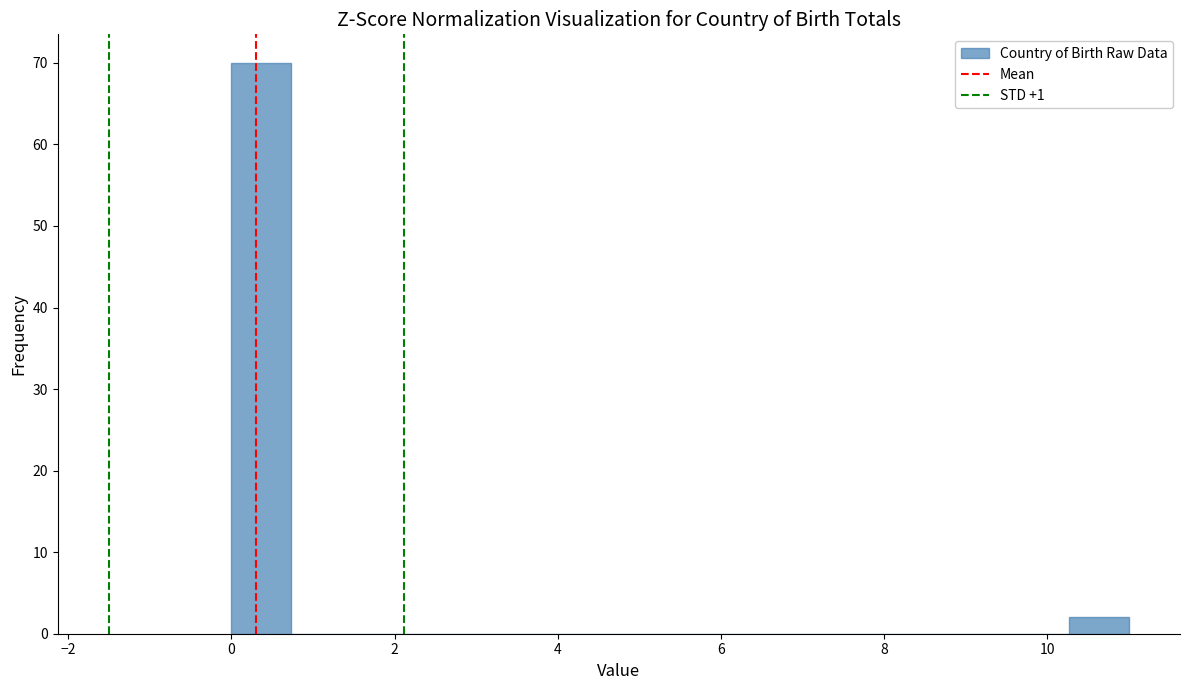

Read against the x-axis, roughly where is the centre of the tallest bar?

0.4